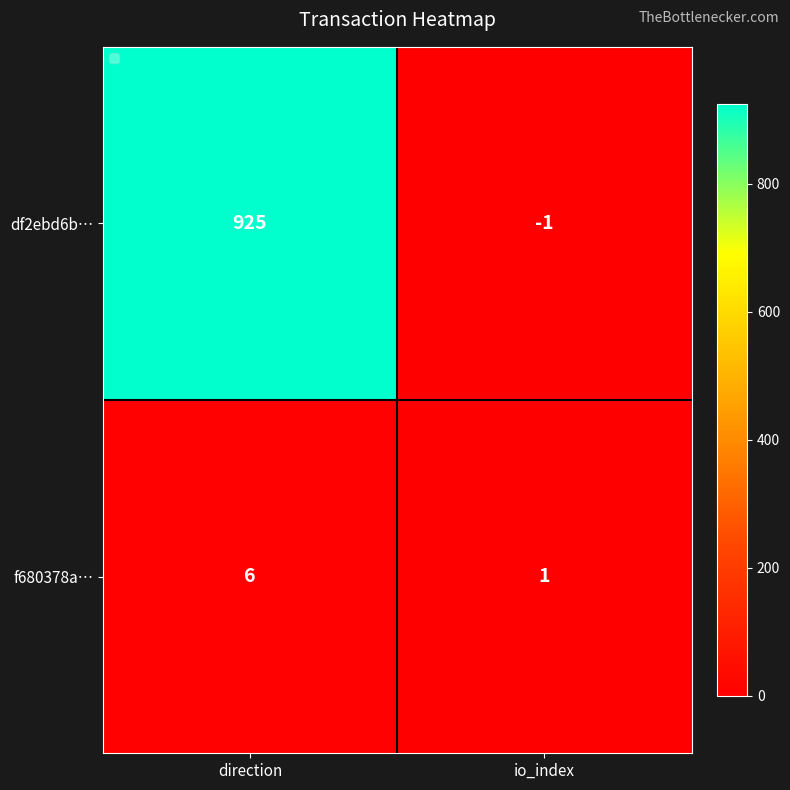

At direction, list the series in order from smallest to largest.

f680378a…, df2ebd6b…